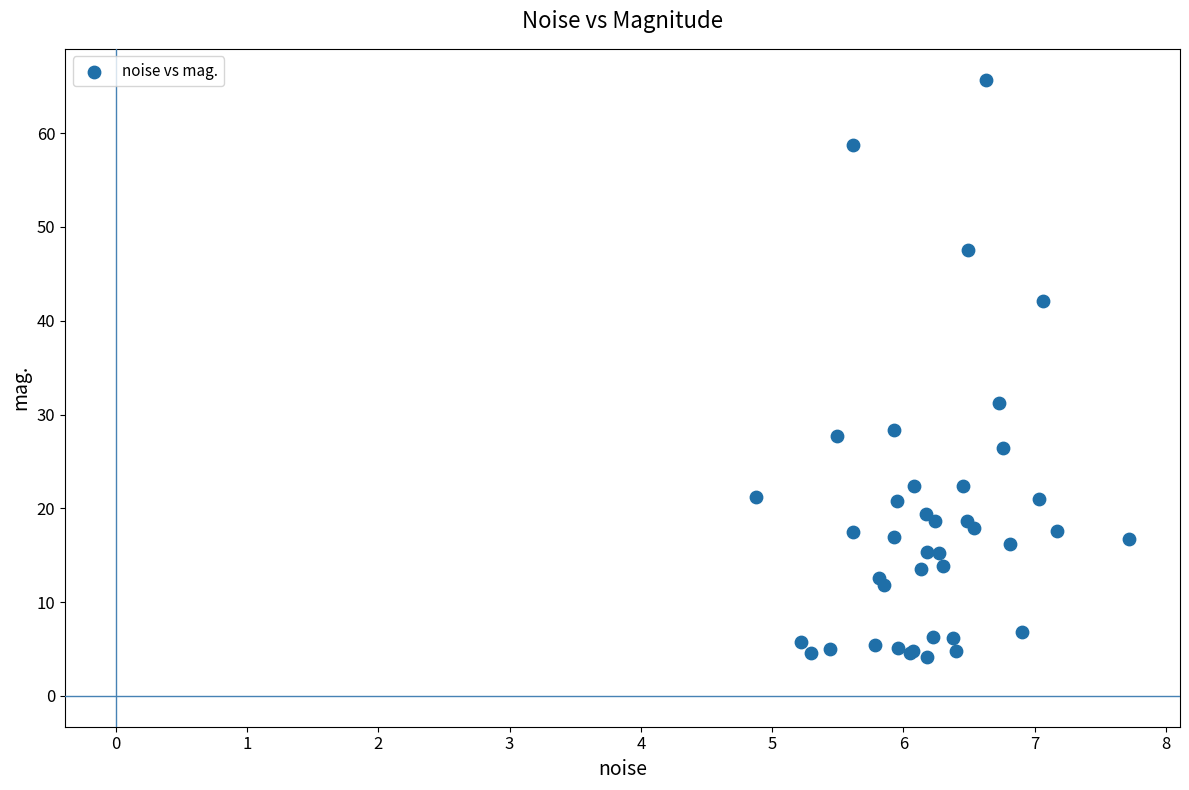

What Y value in the scatter plot is closest to 34?

31.3